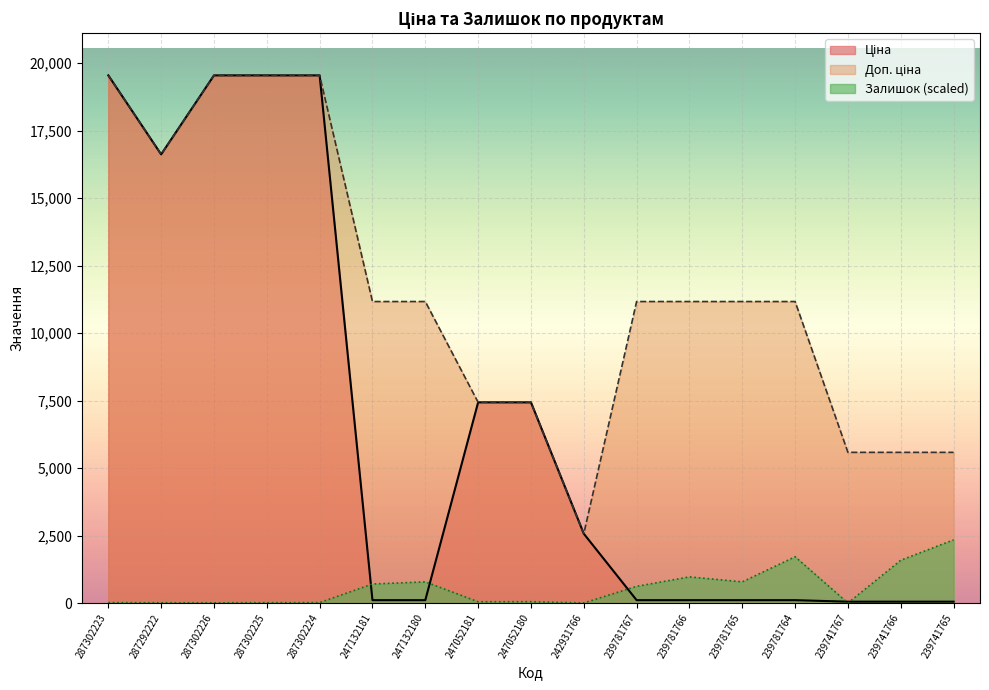

What is the spread (max minus min) of values at 287302224?

19521.6